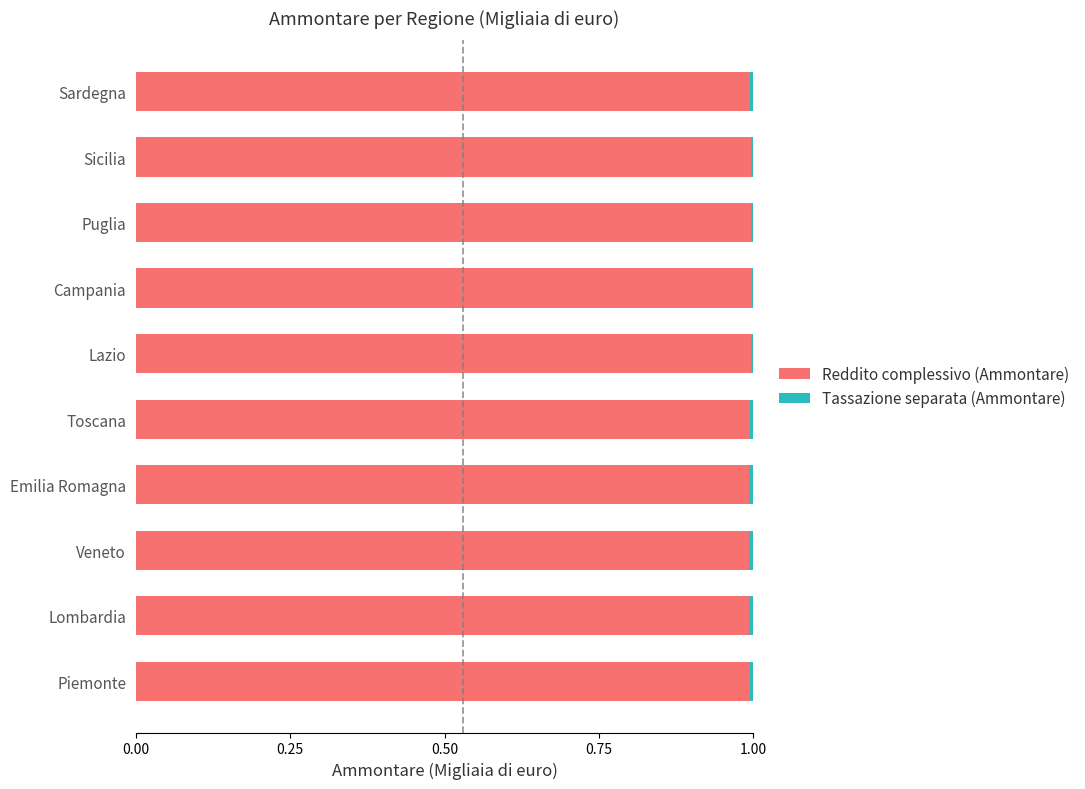

What is the maximum value for Reddito complessivo (Ammontare)?

1.0